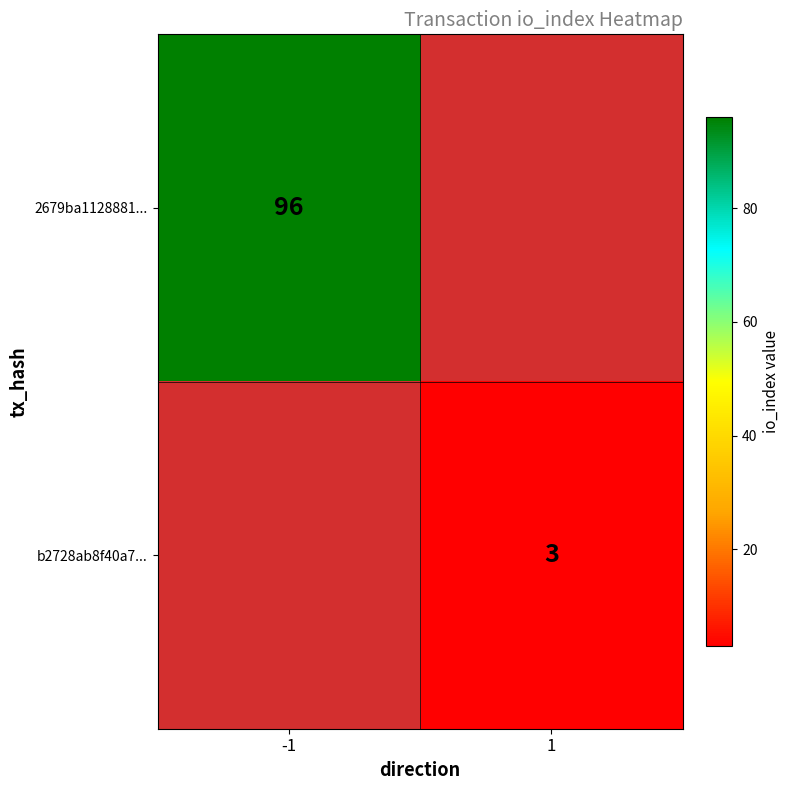

True or false: 2679ba1128881... has a value of 96 at -1.

True